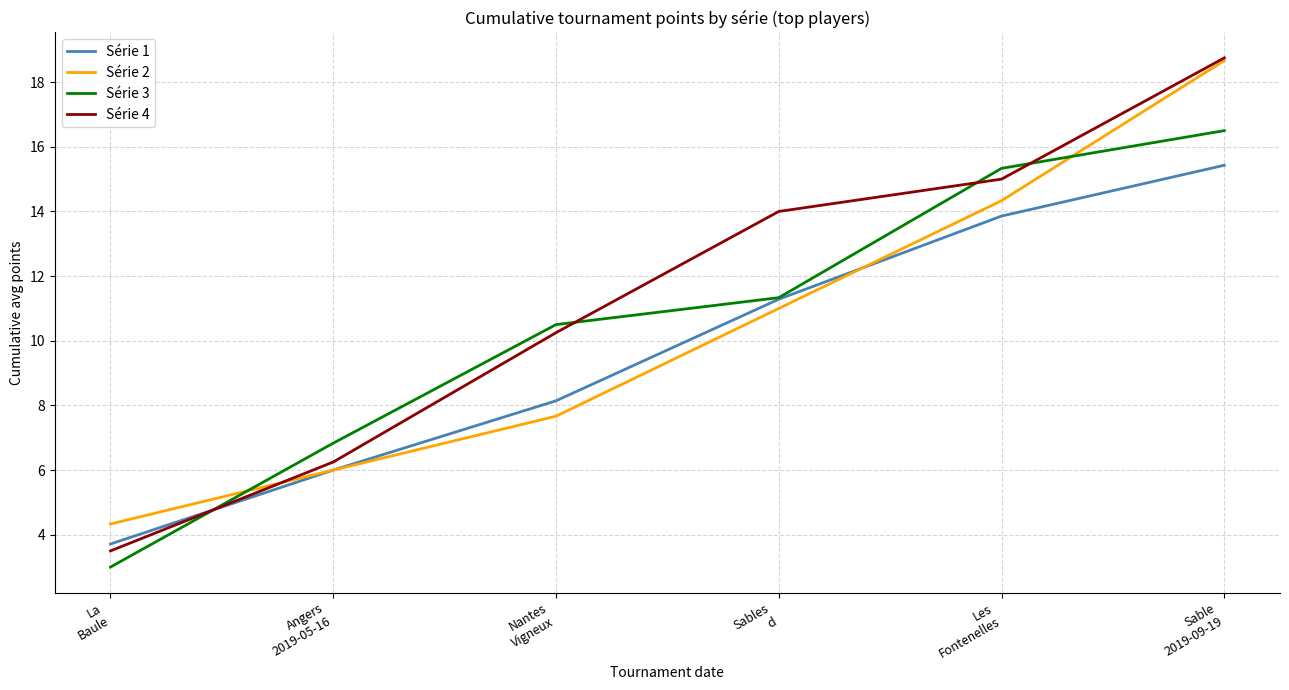

Which category has the highest value across all series?

Sable
2019-09-19